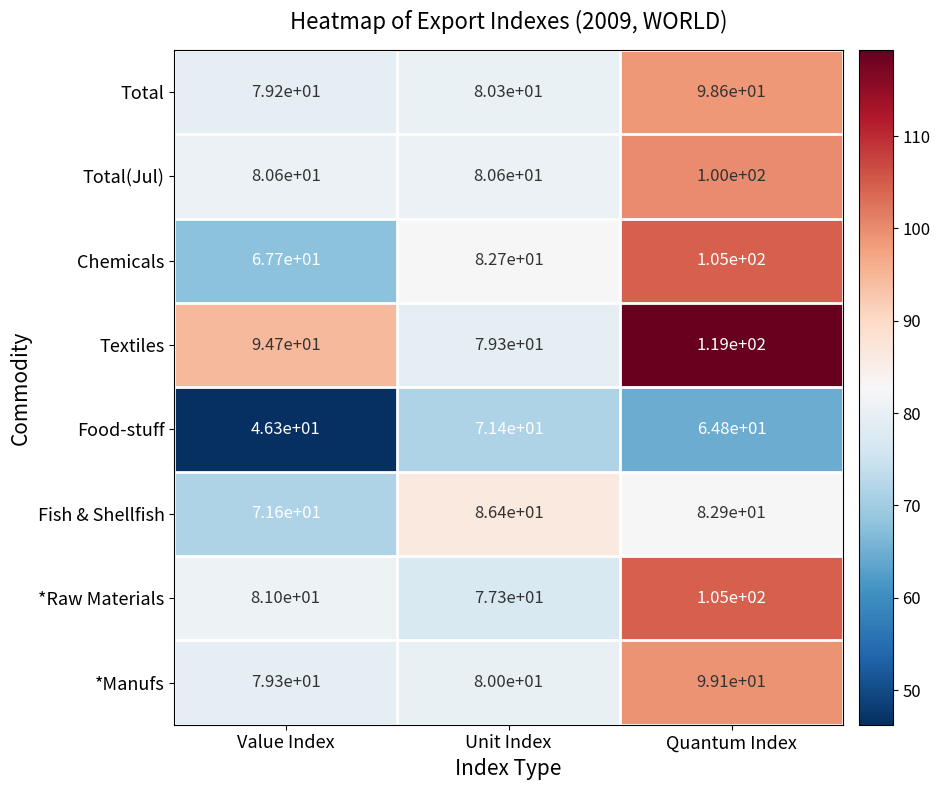

What is the difference between the second highest and minimum values in the Chemicals series?

15.0